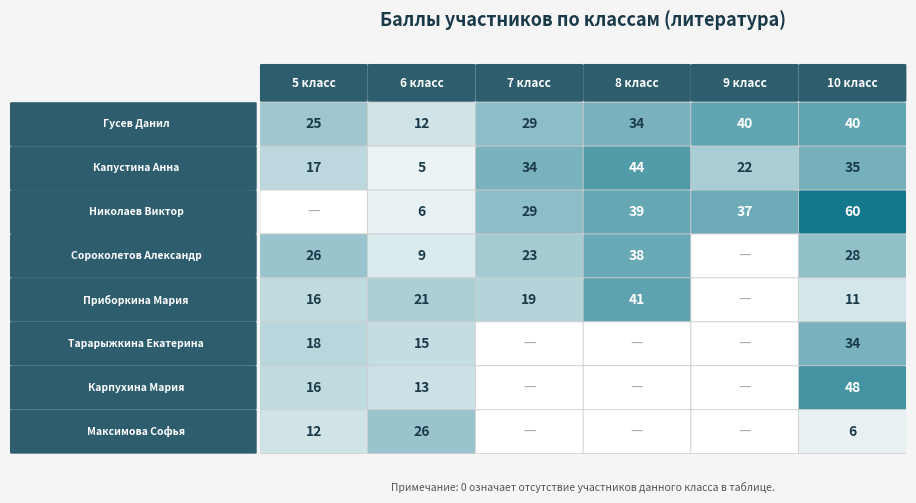

List the labels in order of 7 value, smallest first.

5, 6, 7, 4, 3, 0, 2, 1